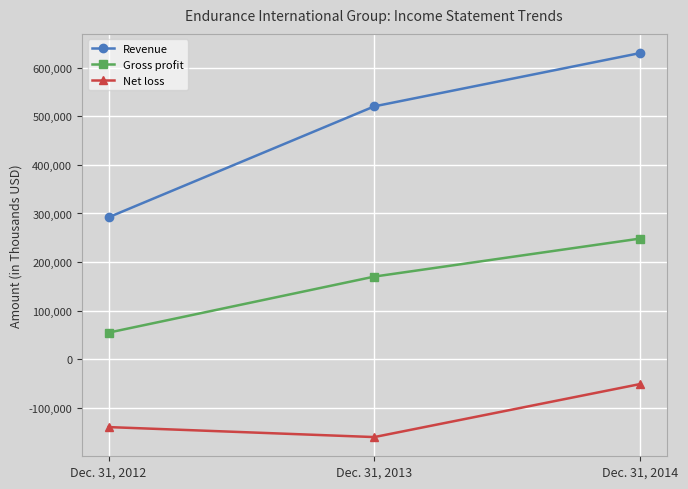

What is the spread (max minus min) of values at Dec. 31, 2013?

680142